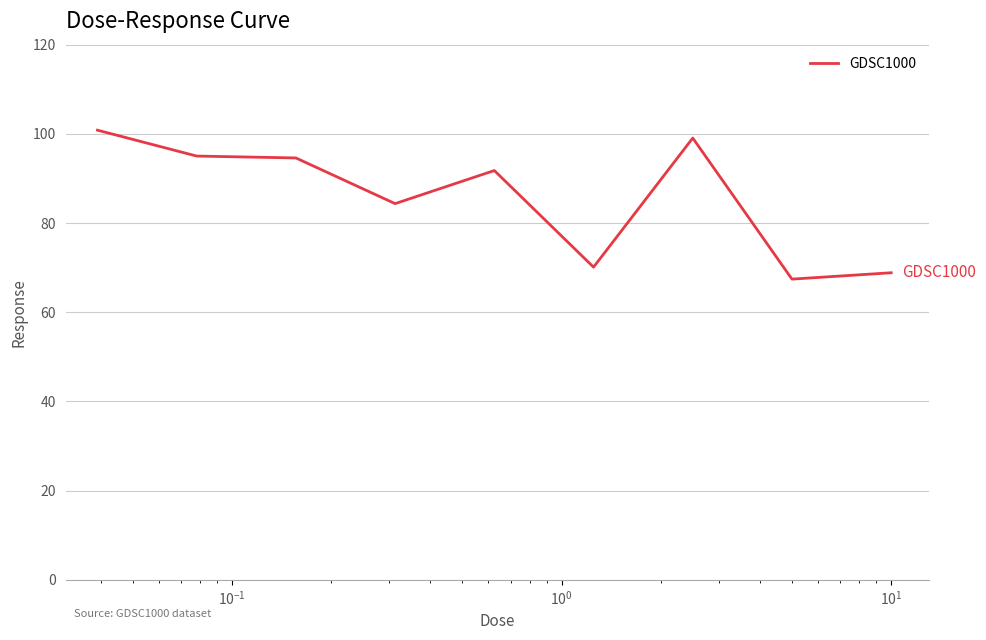

What is the difference between the maximum and minimum values?

33.4